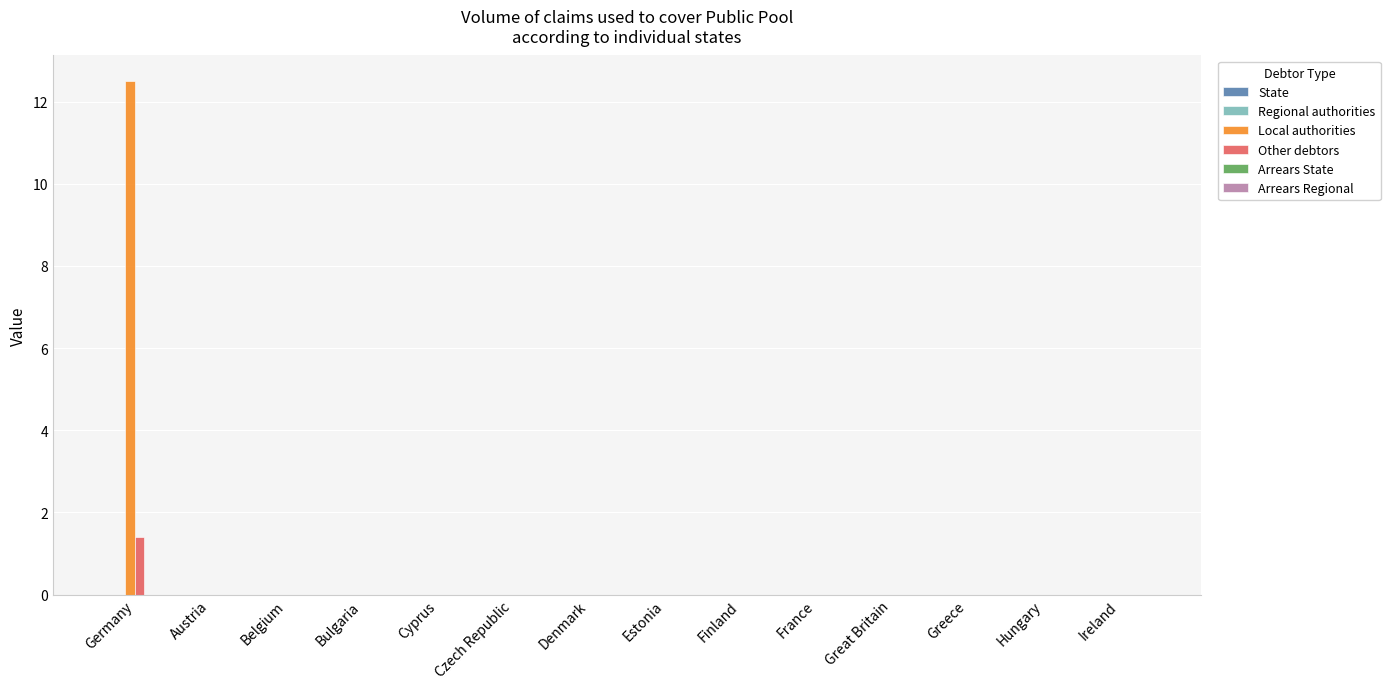

Which category has the highest value in the Local authorities series?

Germany